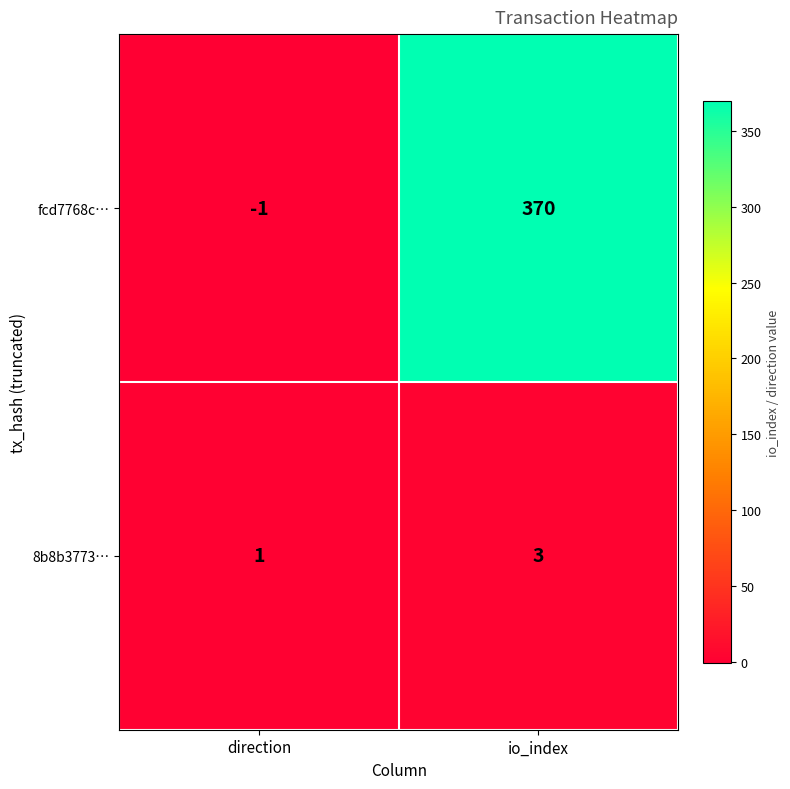

The 8b8b3773… series shows 4 at io_index. True or false?

False